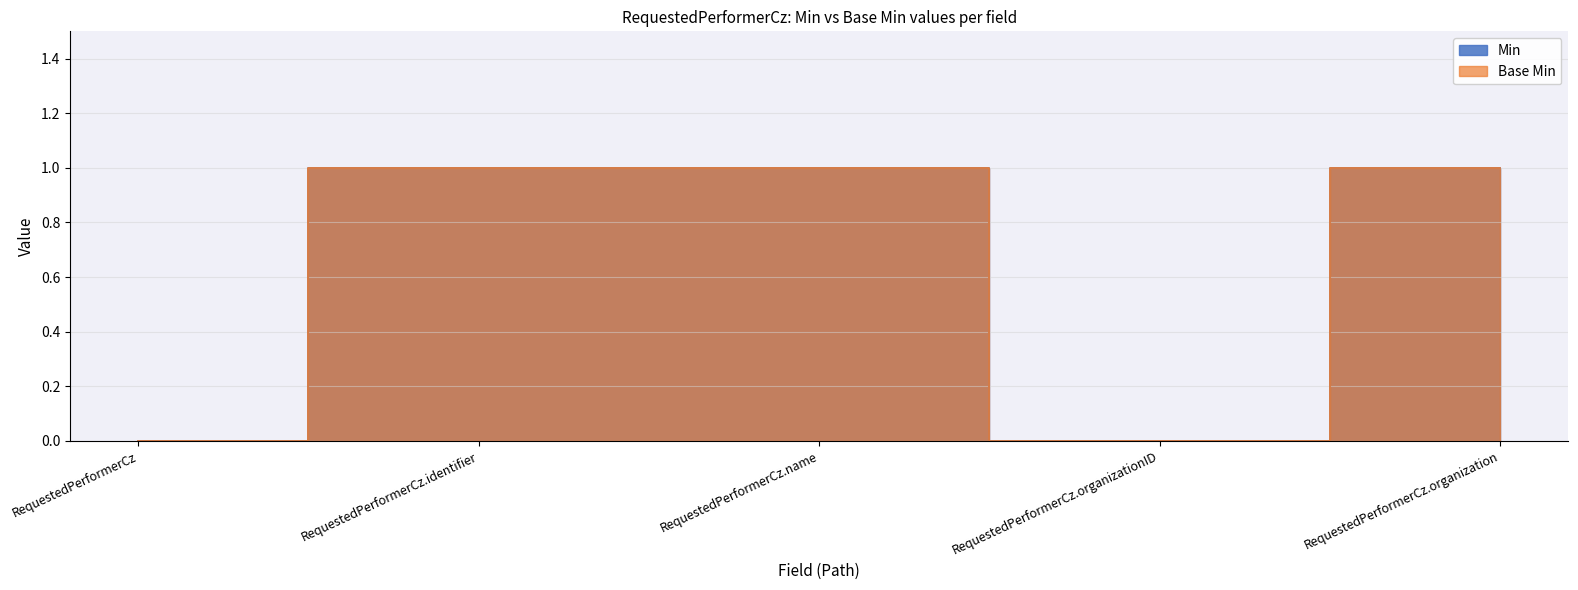

What is the label of the 2nd point from the left?

RequestedPerformerCz.identifier